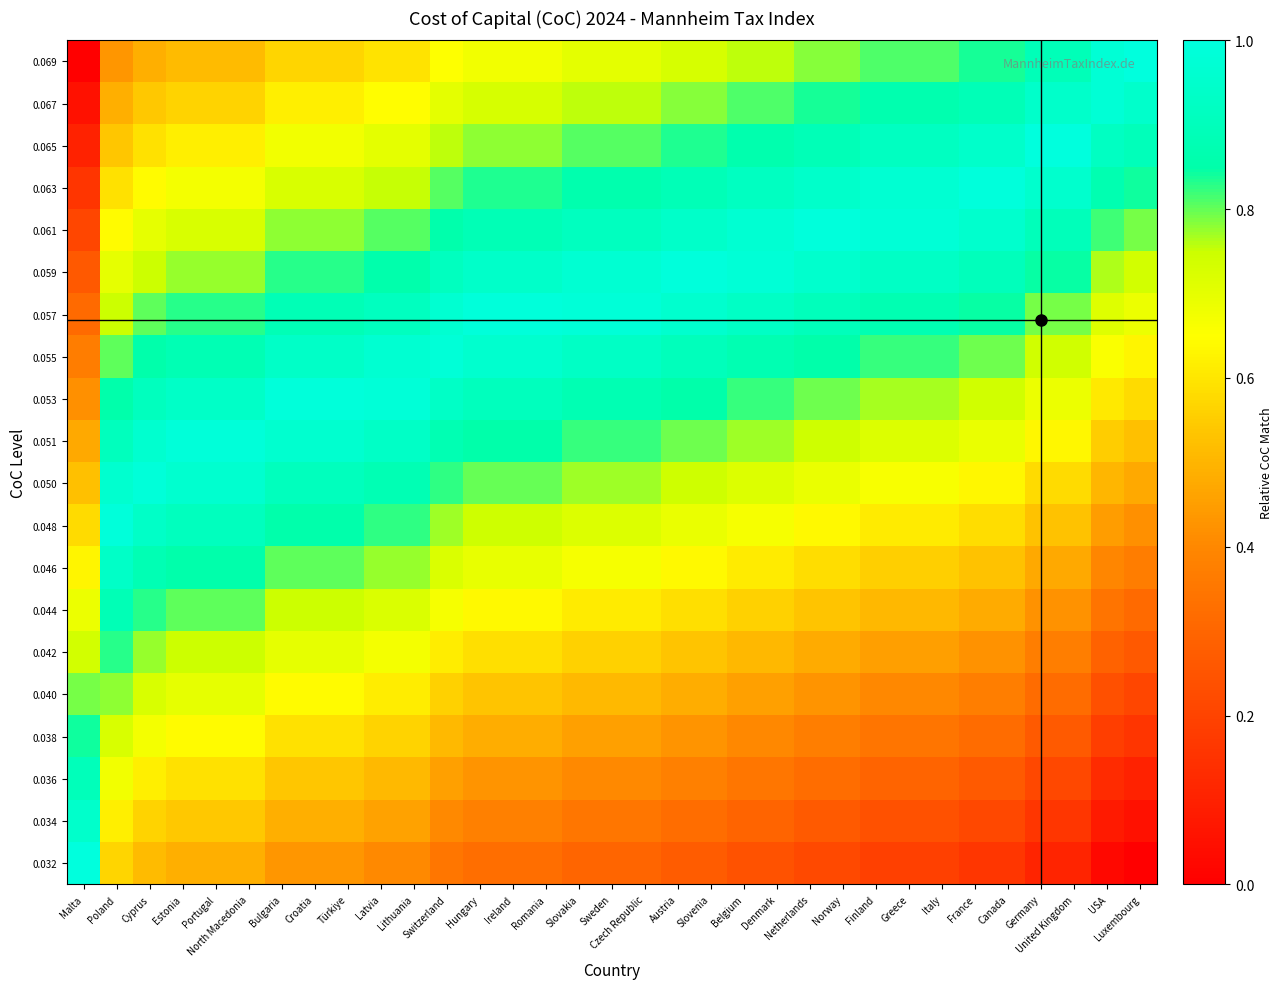

Rank the series by their maximum value, from lowest to highest.

0.040, 0.042, 0.038, 0.044, 0.036, 0.046, 0.034, 0.067, 0.055, 0.051, 0.050, 0.053, 0.048, 0.057, 0.059, 0.061, 0.063, 0.065, 0.032, 0.069